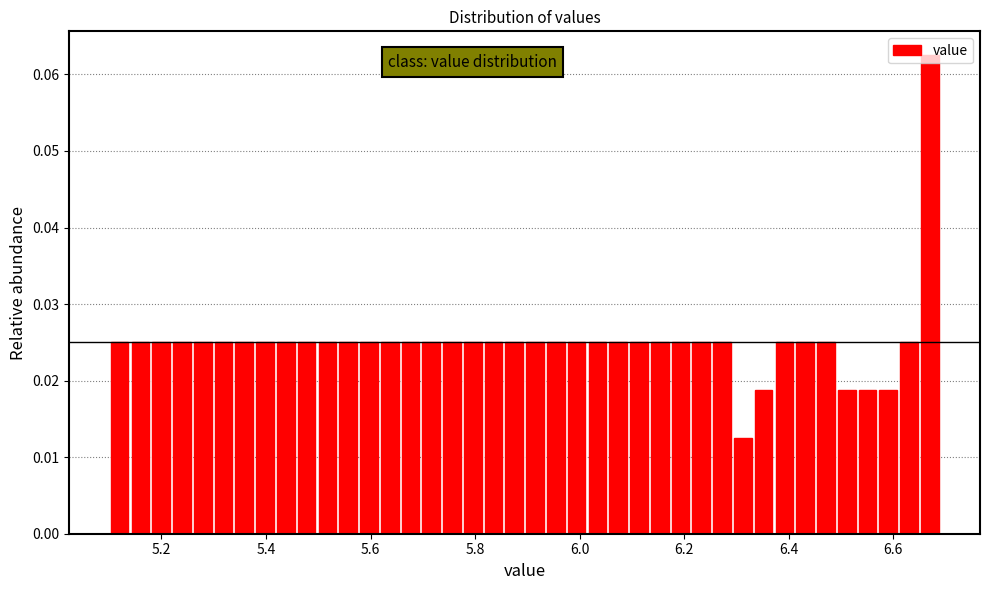

Read against the x-axis, roughly where is the centre of the tallest bar?

6.68